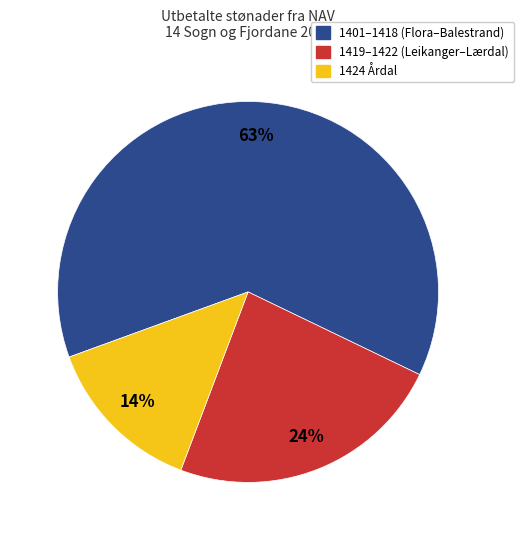

The 1419–1422 (Leikanger–Lærdal) slice represents 37% of the pie. True or false?

False